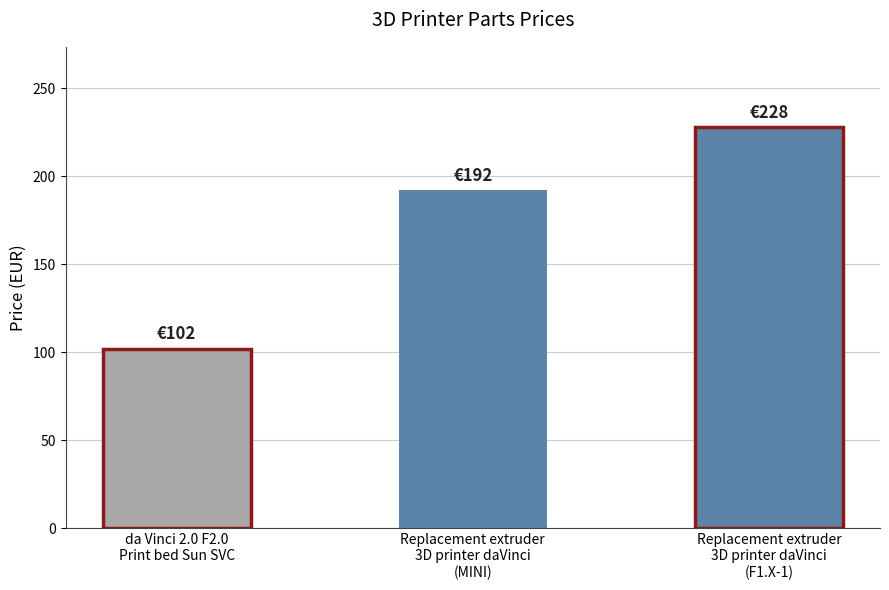

Which has a higher value, Replacement extruder
3D printer daVinci
(MINI) or Replacement extruder
3D printer daVinci
(F1.X-1)?

Replacement extruder
3D printer daVinci
(F1.X-1)